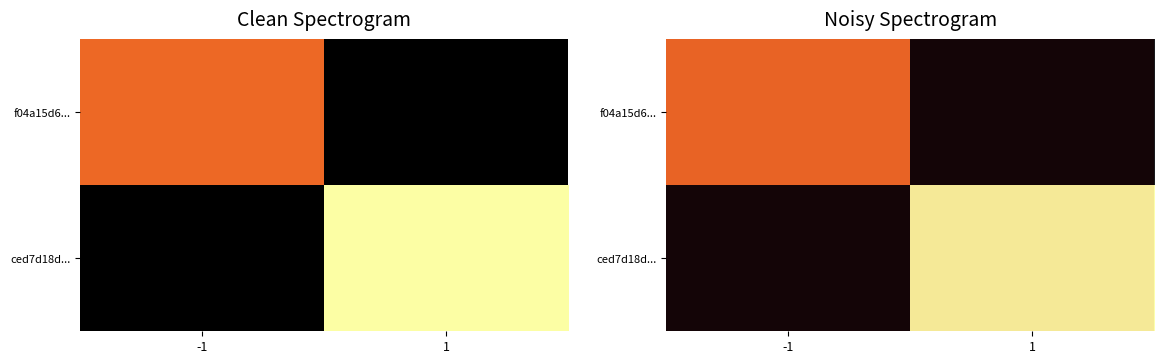

Between 1 and -1, which is larger?

-1